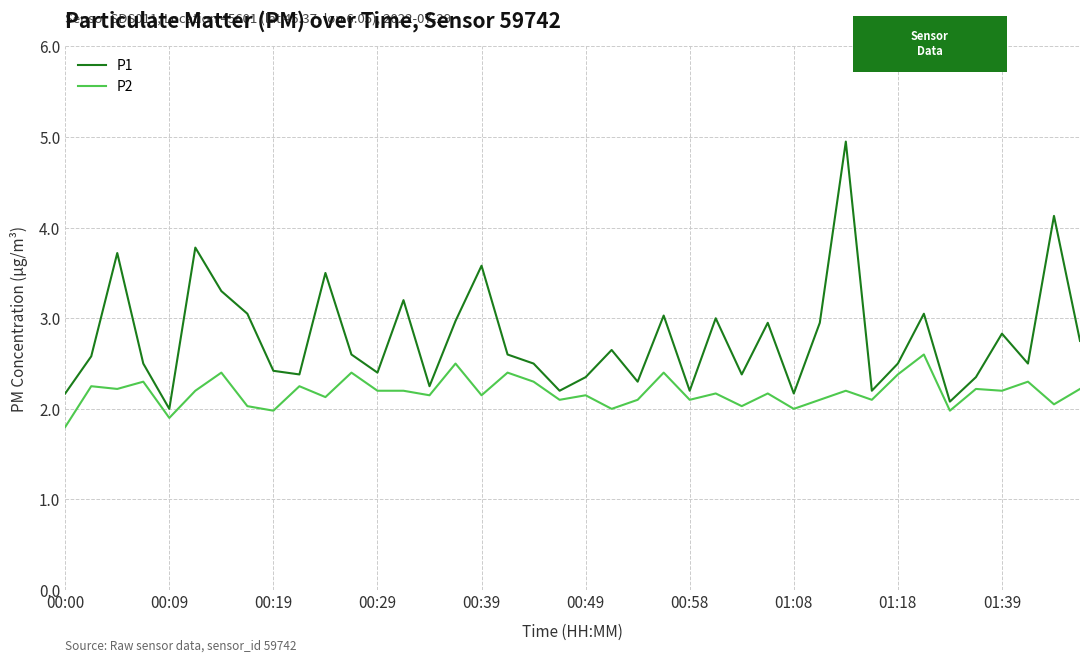

Count the number of categories in the chart.

40